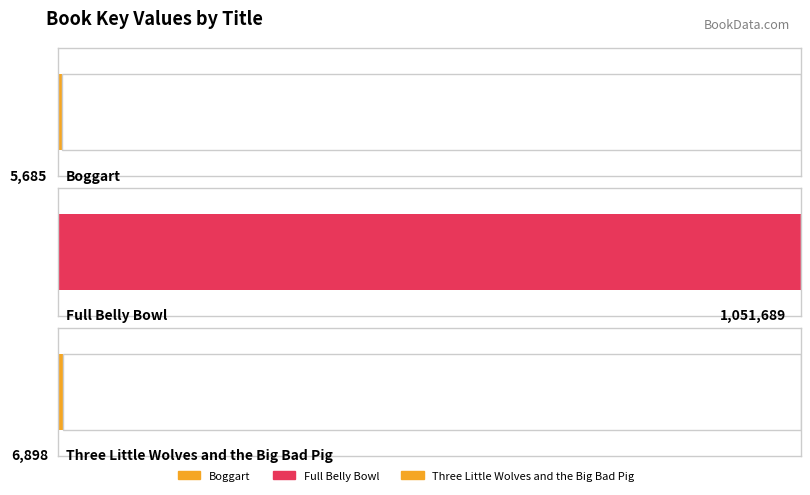

True or false: the data shows 4737 at Three Little Wolves and the Big Bad Pig.

False